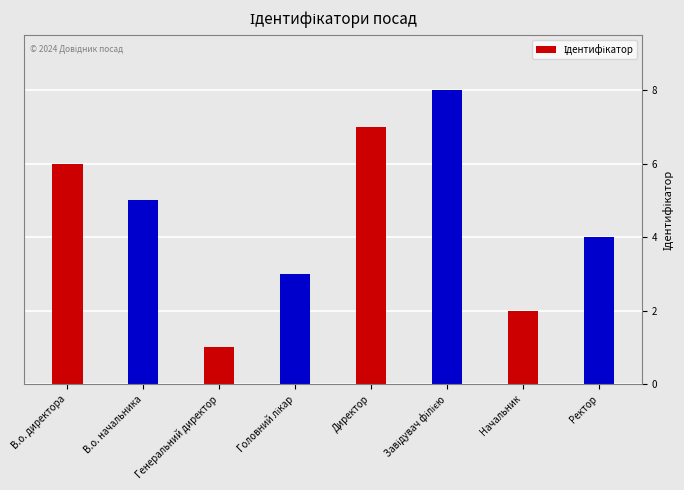

Does the chart contain any negative values?

No